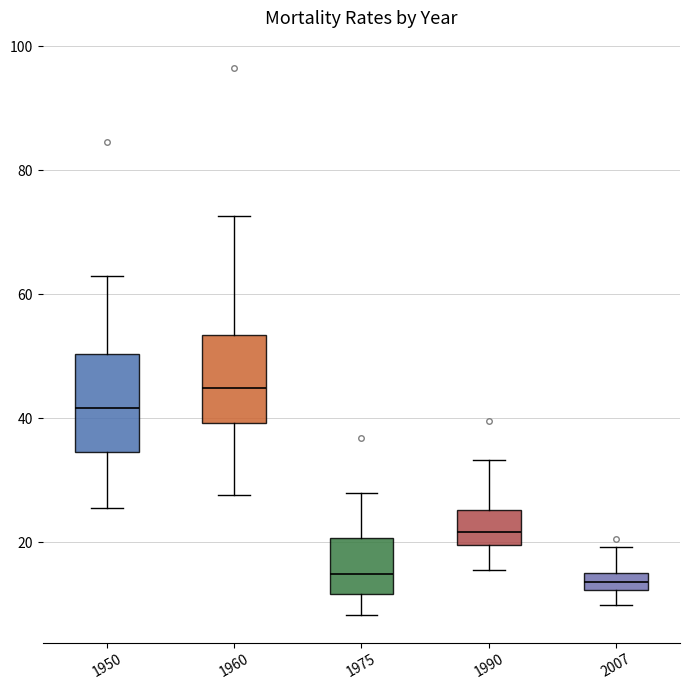

Which box has the highest median line?

1960